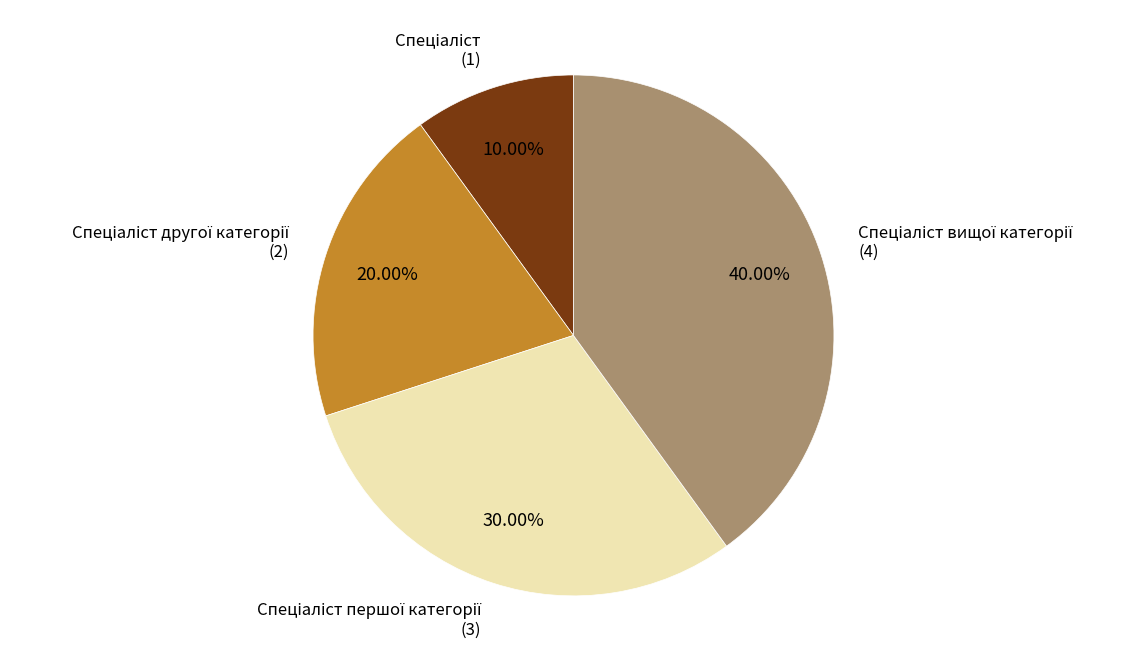

Is there any slice that represents more than half of the pie?

No